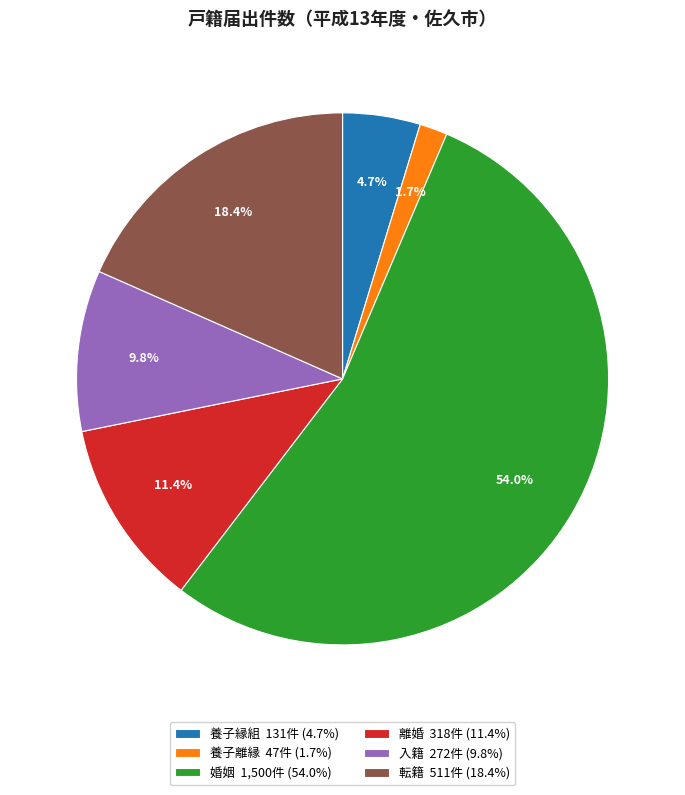

Which has a higher value, 養子離縁 or 離婚?

離婚